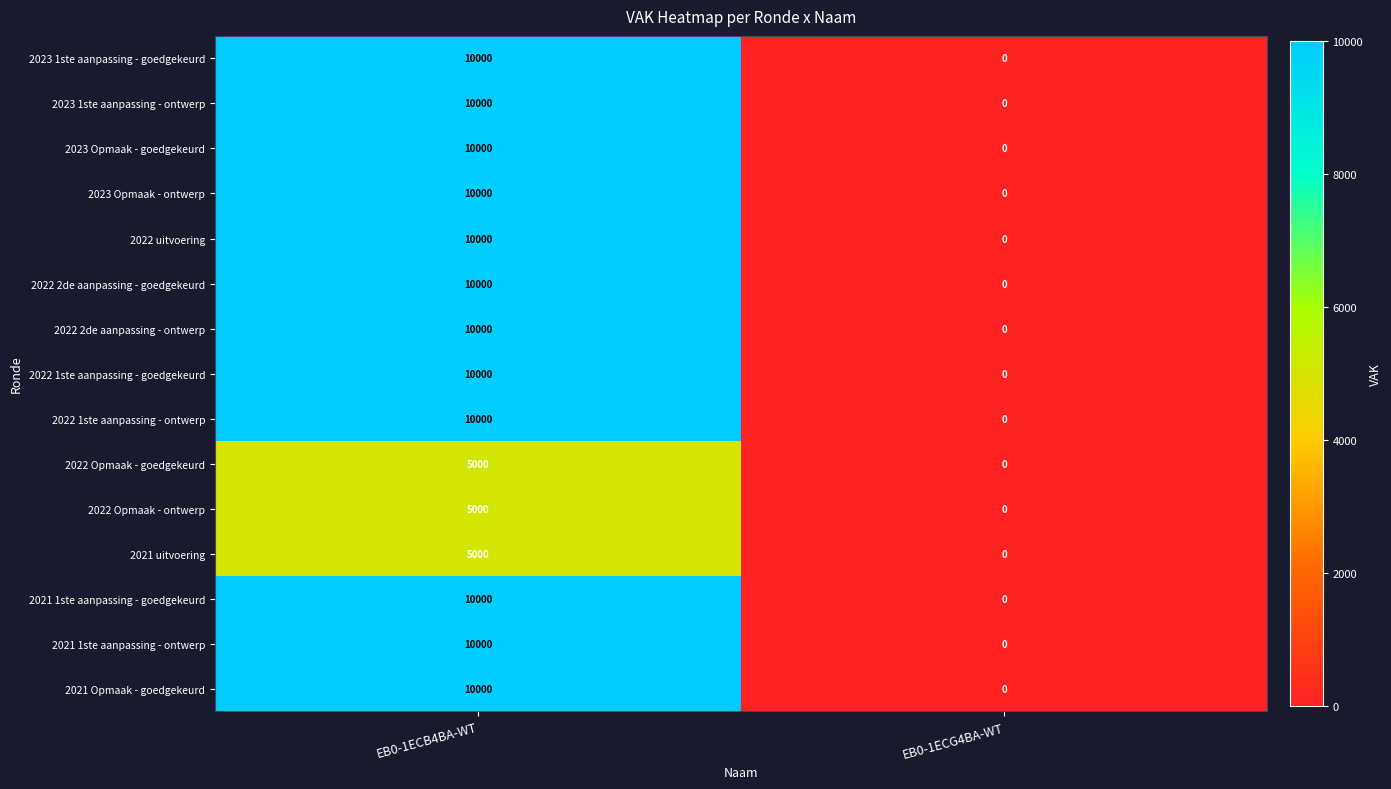

True or false: 2023 Opmaak - goedgekeurd has a value of 5366 at EB0-1ECG4BA-WT.

False